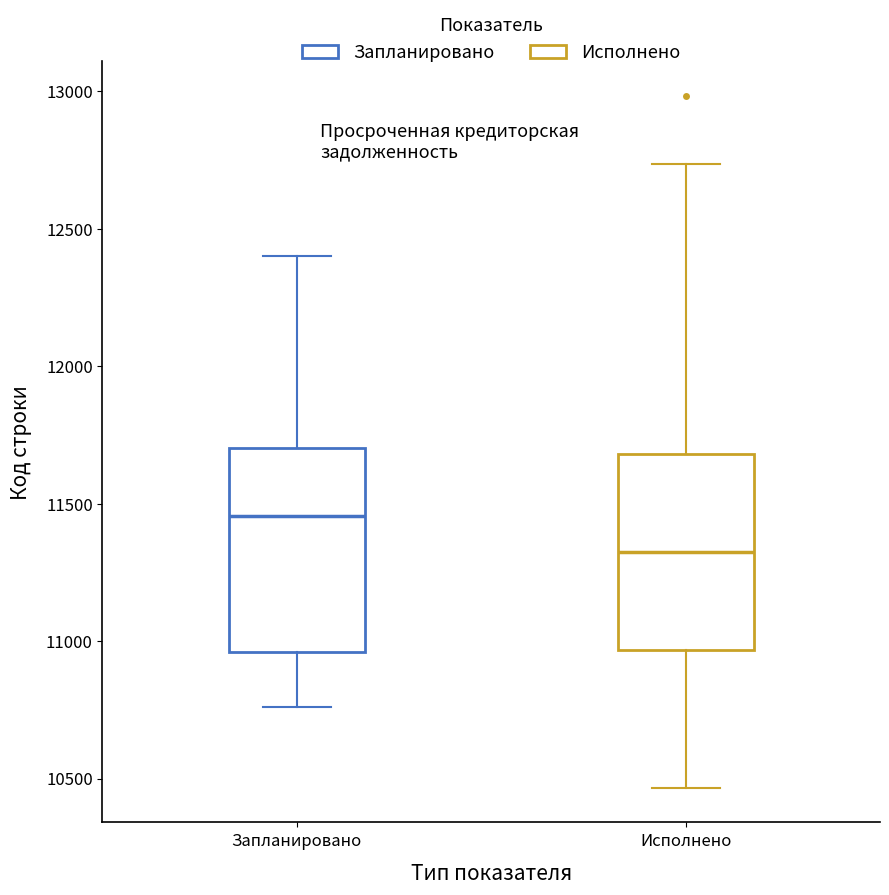

Reading left to right, read every box against the y-axis: the position of its median line, the range the box covers, and the ends of its whiskers. The values are not printed on the chart, so give them approximately, as read against the axis.

Запланировано: median 11450, box 10950 to 11700, whiskers 10750 to 12400
Исполнено: median 11300, box 10950 to 11700, whiskers 10450 to 12750